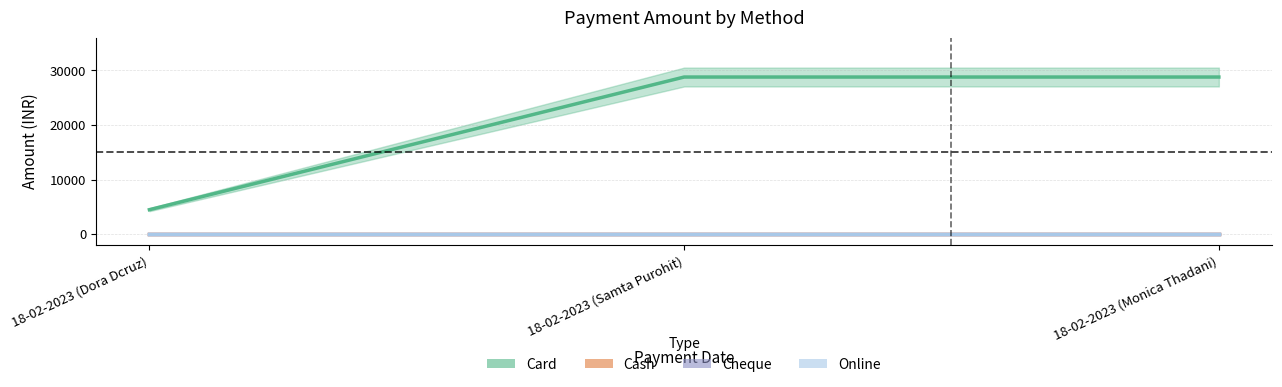

At which category is the sum across all series the highest?

18-02-2023 (Samta Purohit)